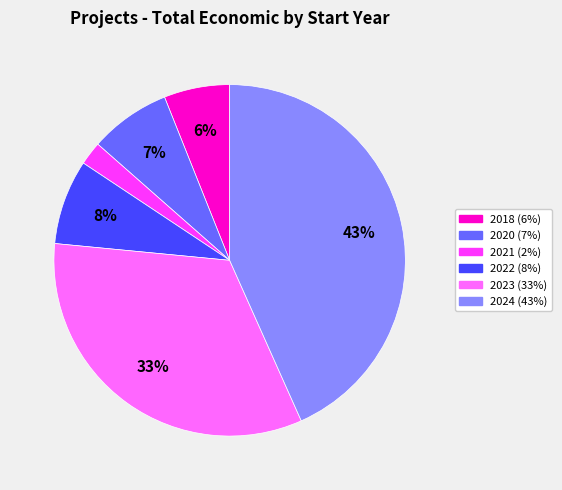

Is there a majority slice in this chart?

No